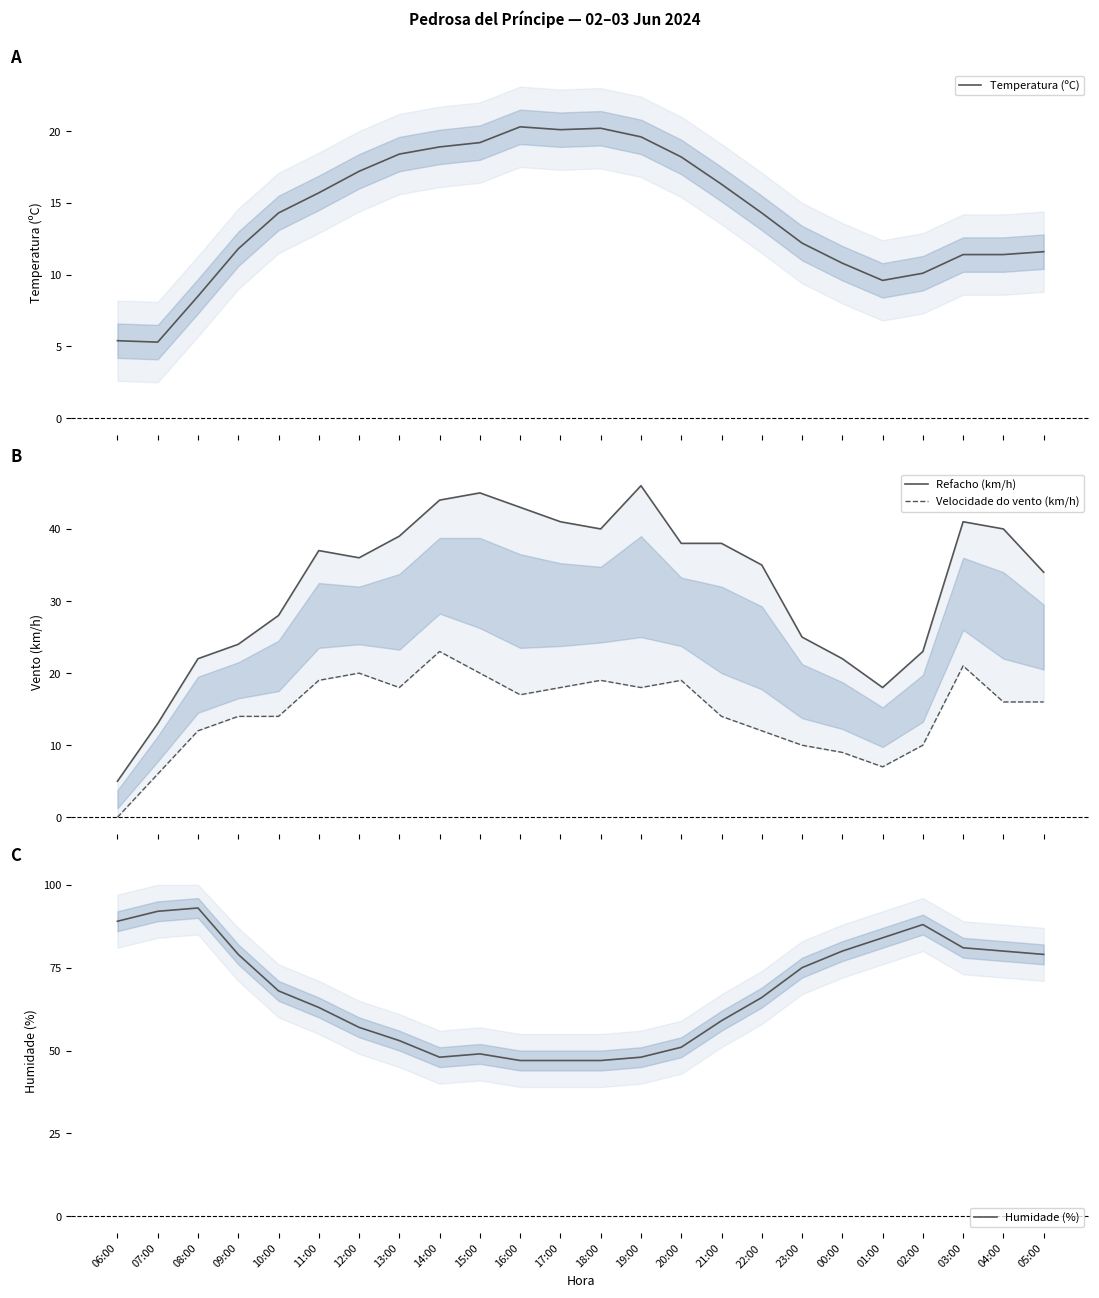

Which category has the lowest value in the Humidade (%) series?

16:00